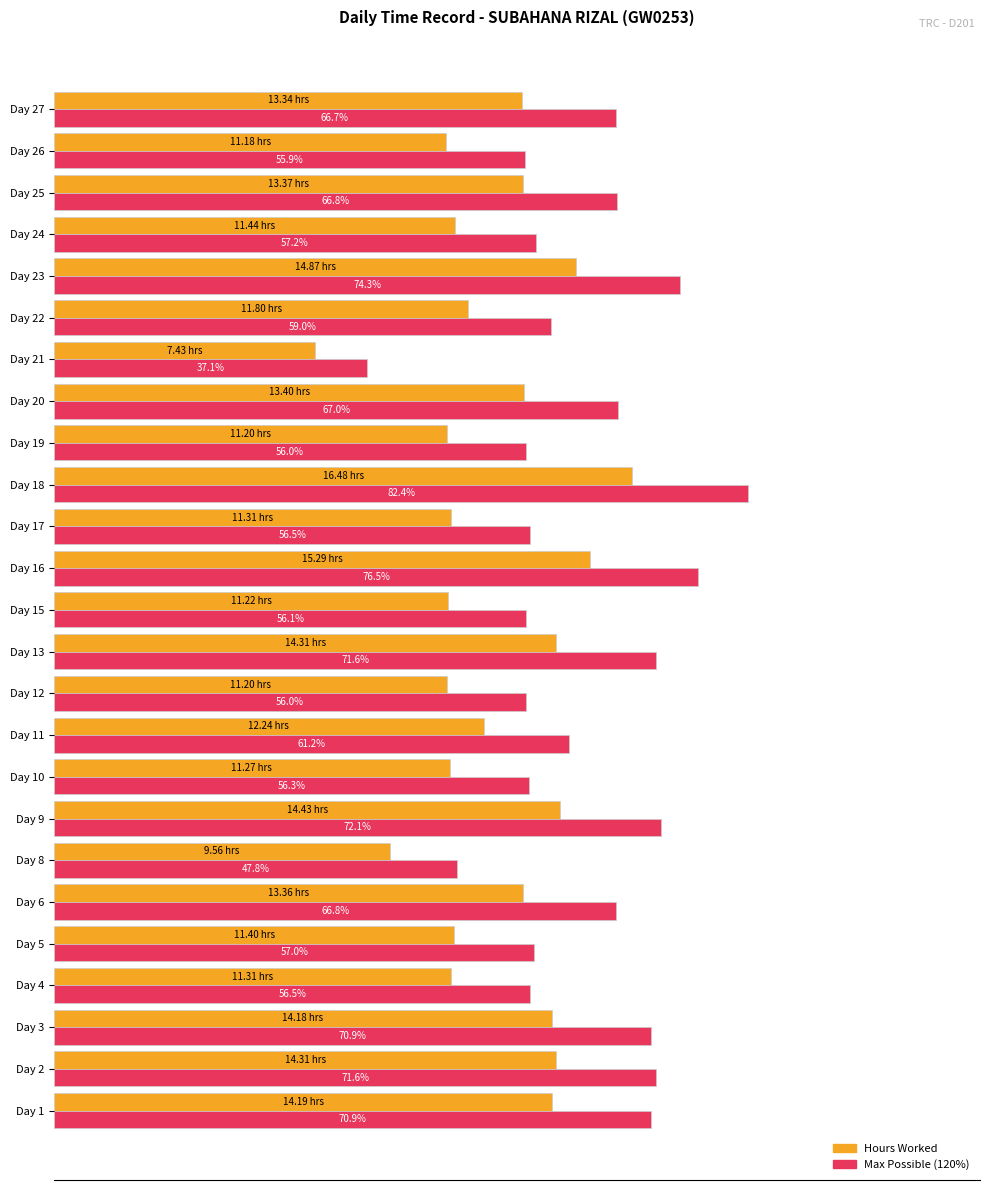

At which category is the sum across all series the highest?

Day 18